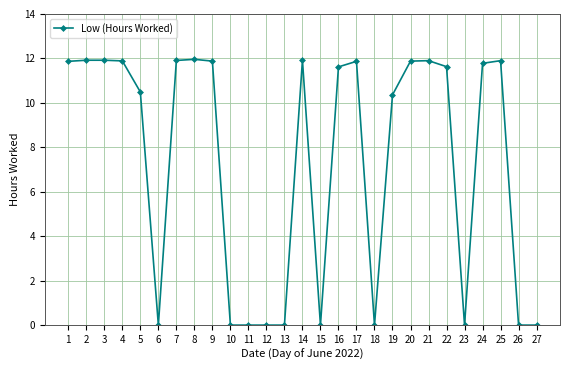

What is the value of the 9th point from the left?

11.9